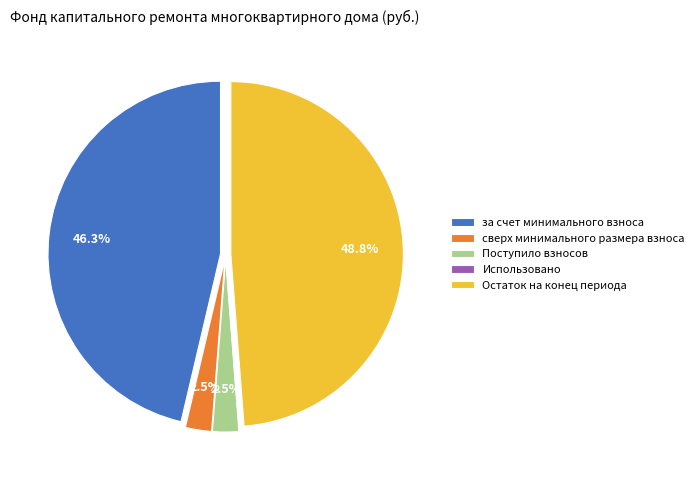

True or false: за счет минимального взноса accounts for 61% of the total.

False